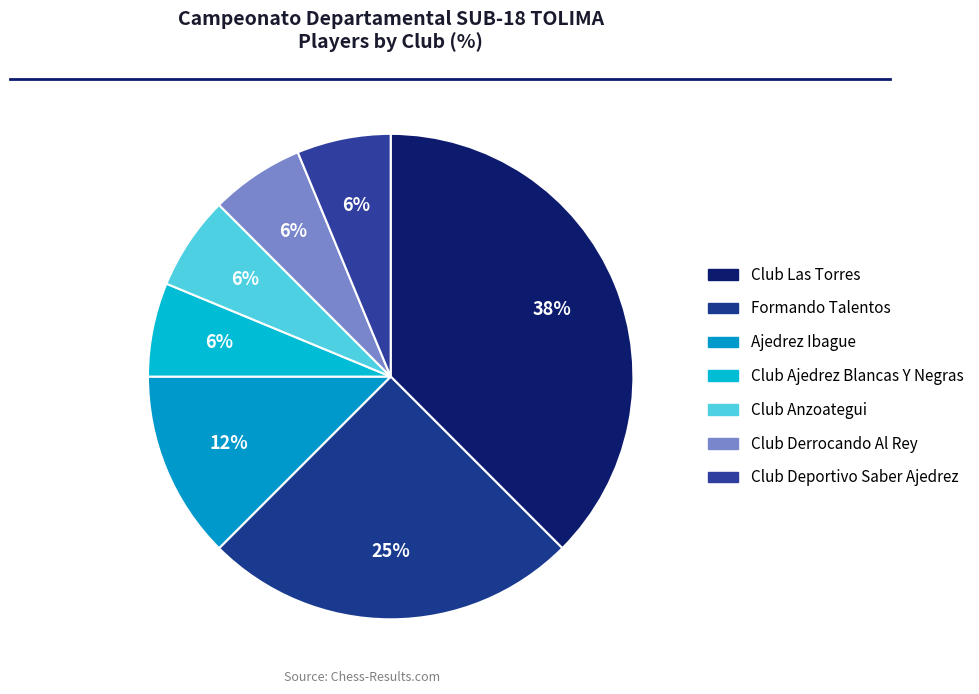

Is there any slice that represents more than half of the pie?

No